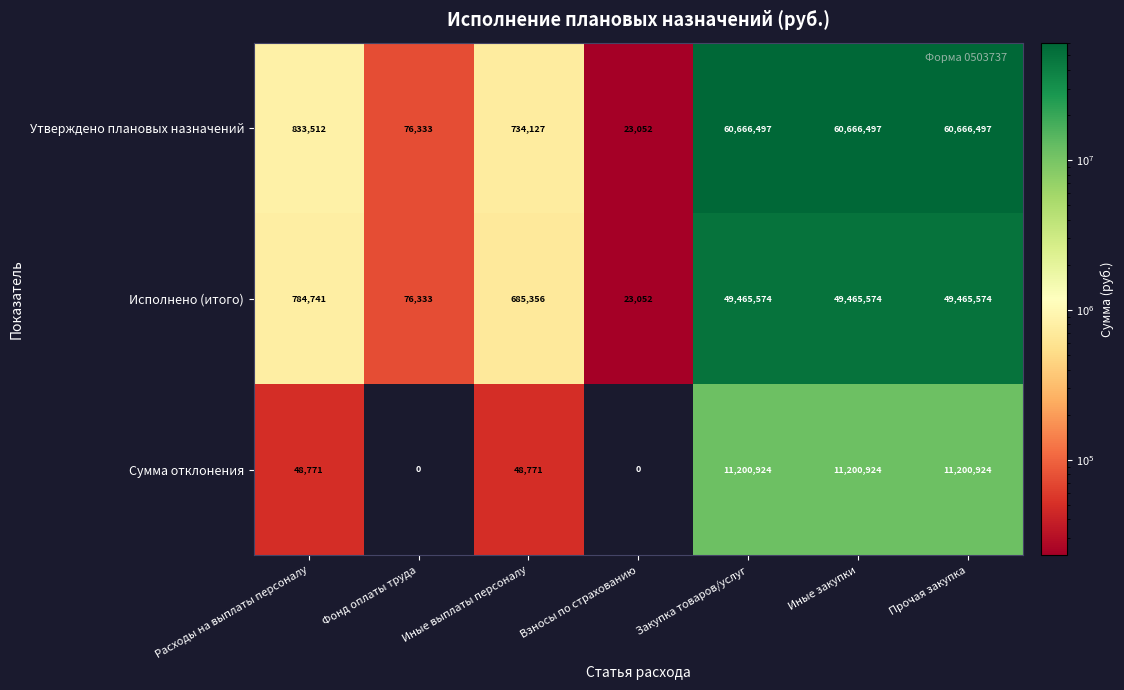

What is the total value across all series at Иные выплаты персоналу?

1468254